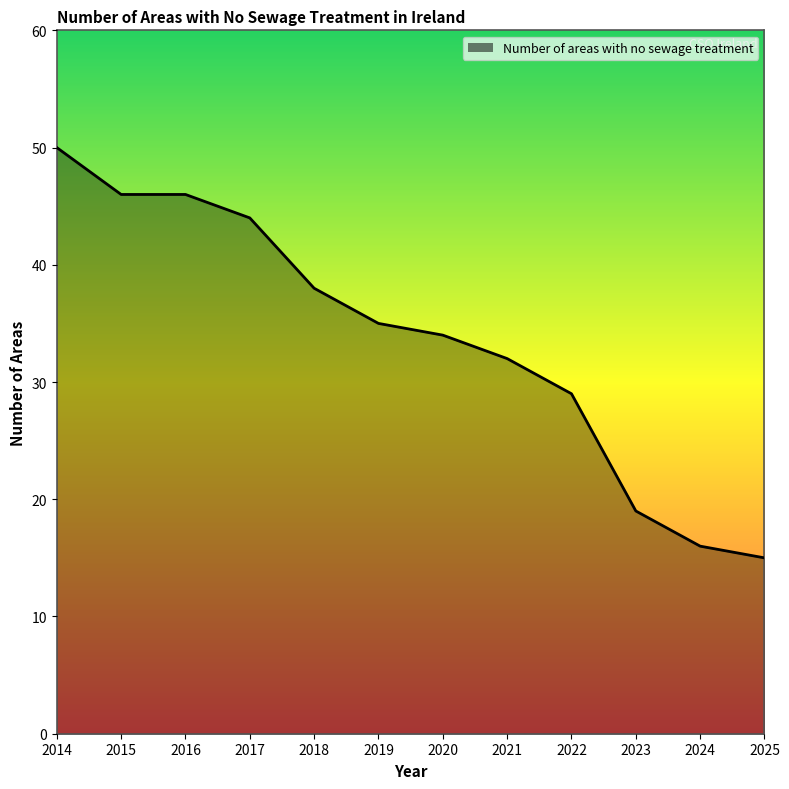

Does the chart display data point markers on the line(s)?

No